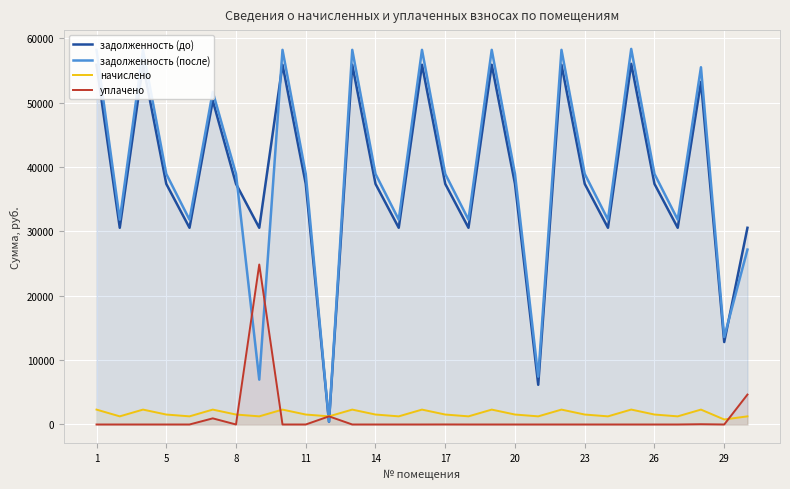

How many lines are shown in the chart?

4